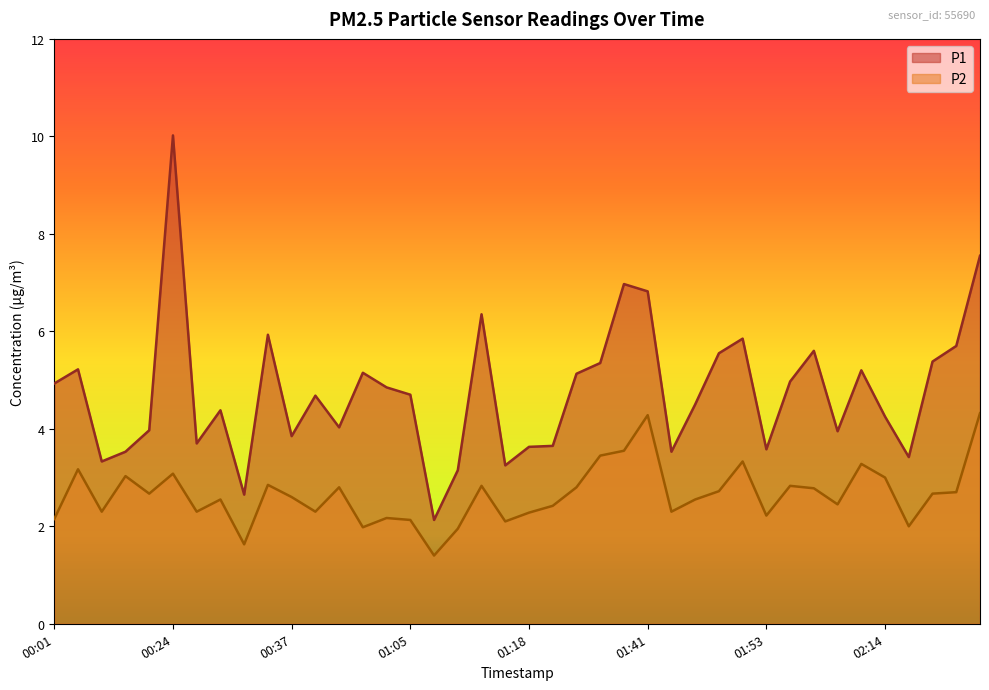

Count the number of data series in this chart.

2